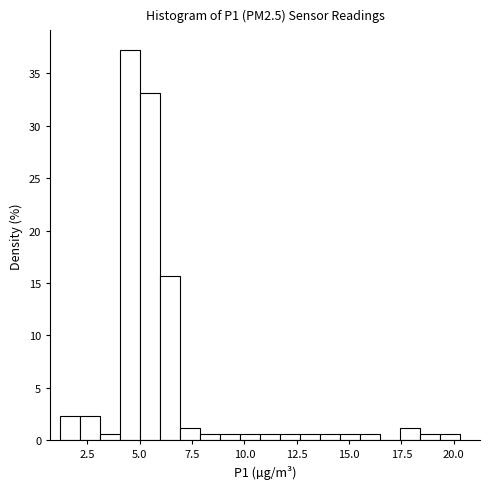

Read against the x-axis, roughly where is the centre of the tallest bar?

4.5